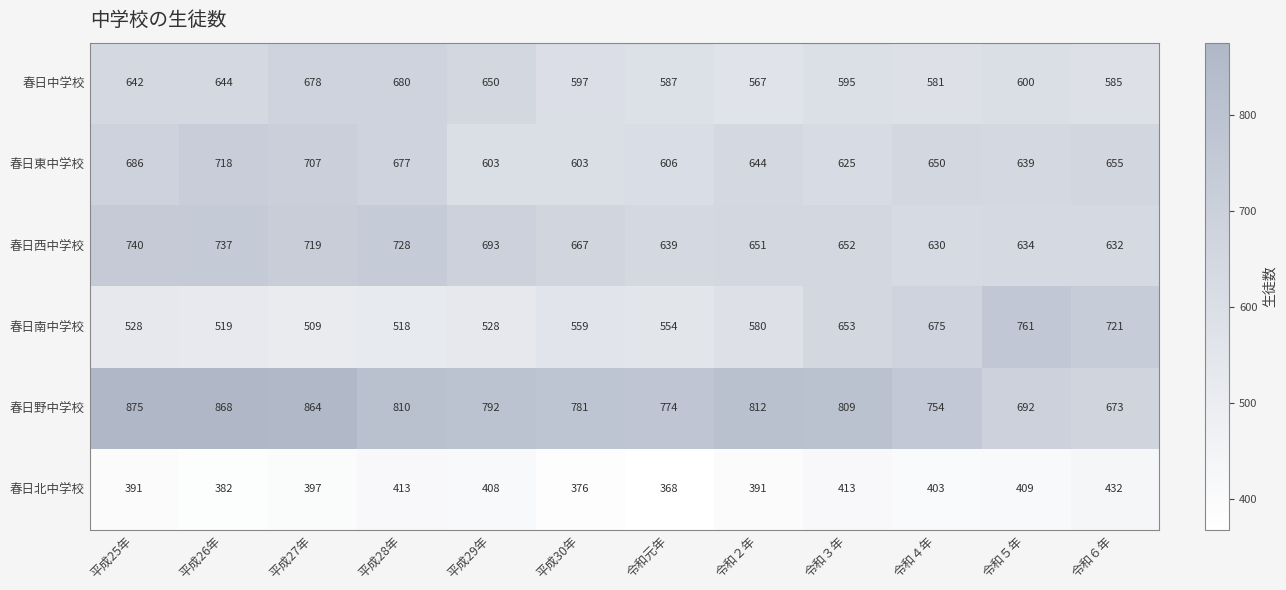

The 春日南中学校 series shows 318 at 平成27年. True or false?

False